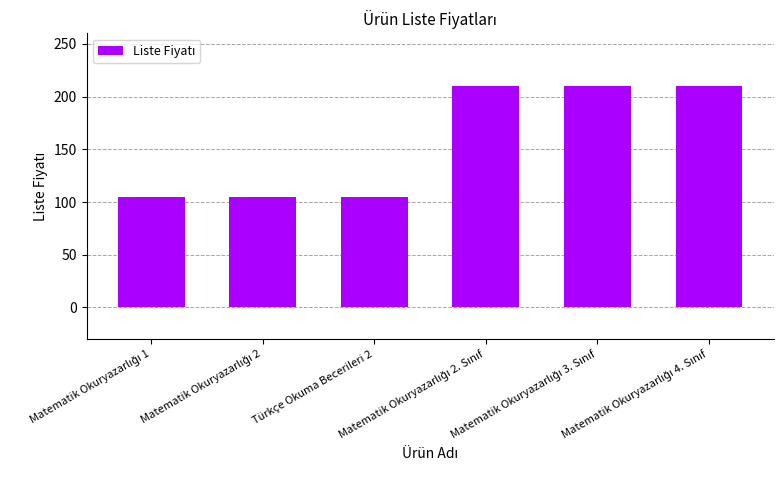

What is the value of the 6th bar from the left?

210